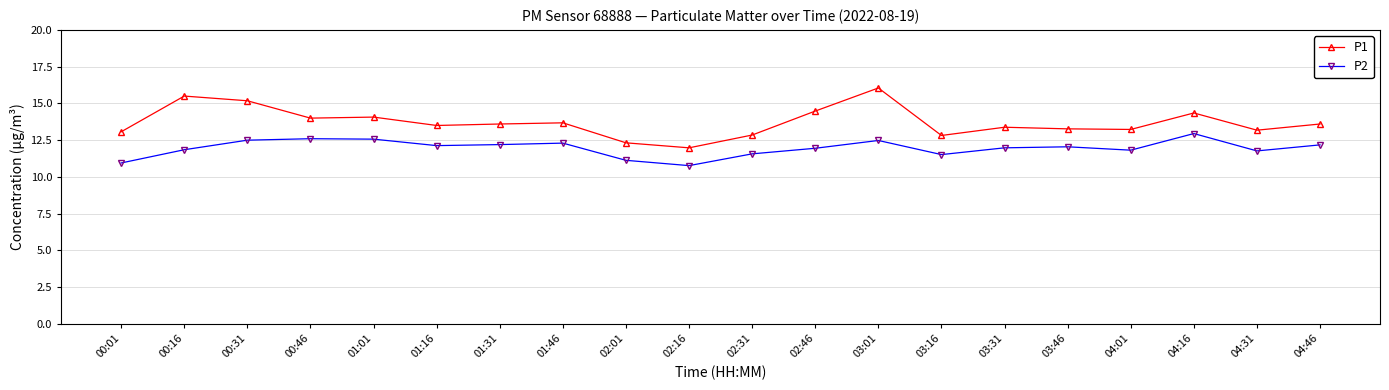

List the series in order of their overall mean, lowest first.

P2, P1